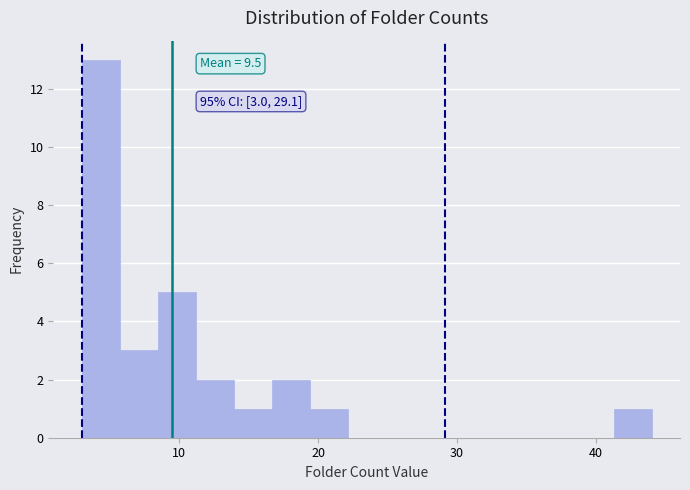

Read against the x-axis, roughly where is the centre of the tallest bar?

4